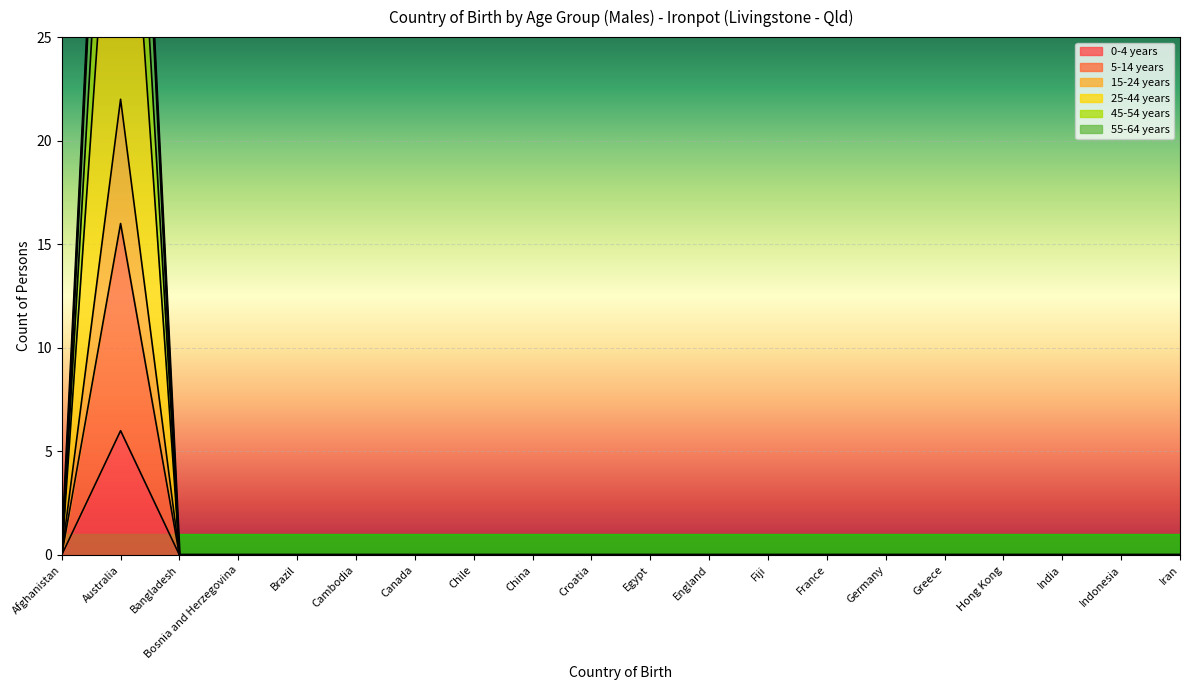

Which label corresponds to the smallest value in the chart?

Afghanistan